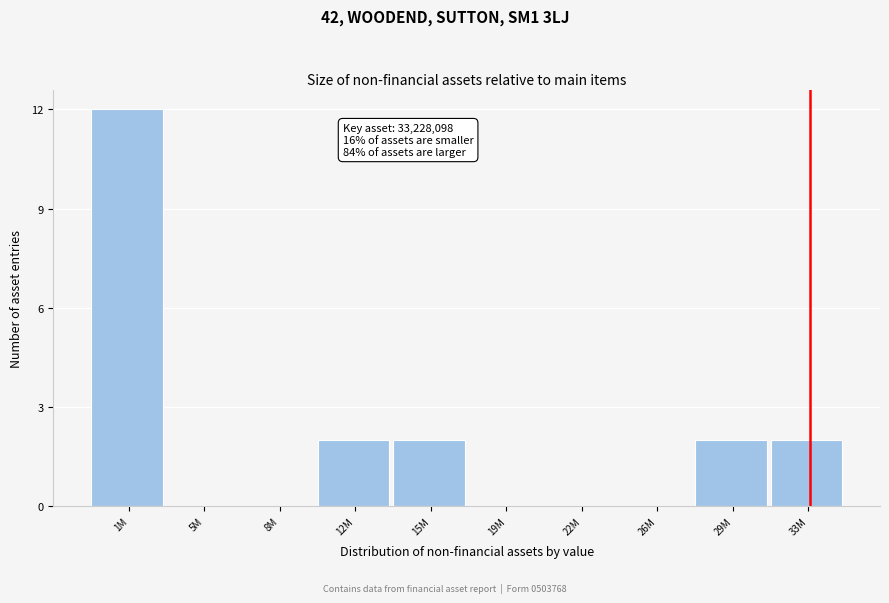

Reading right to left, transcribe all the data shown in this chart.

33M=2	29M=2	26M=0	22M=0	19M=0	15M=2	12M=2	8M=0	5M=0	1M=12